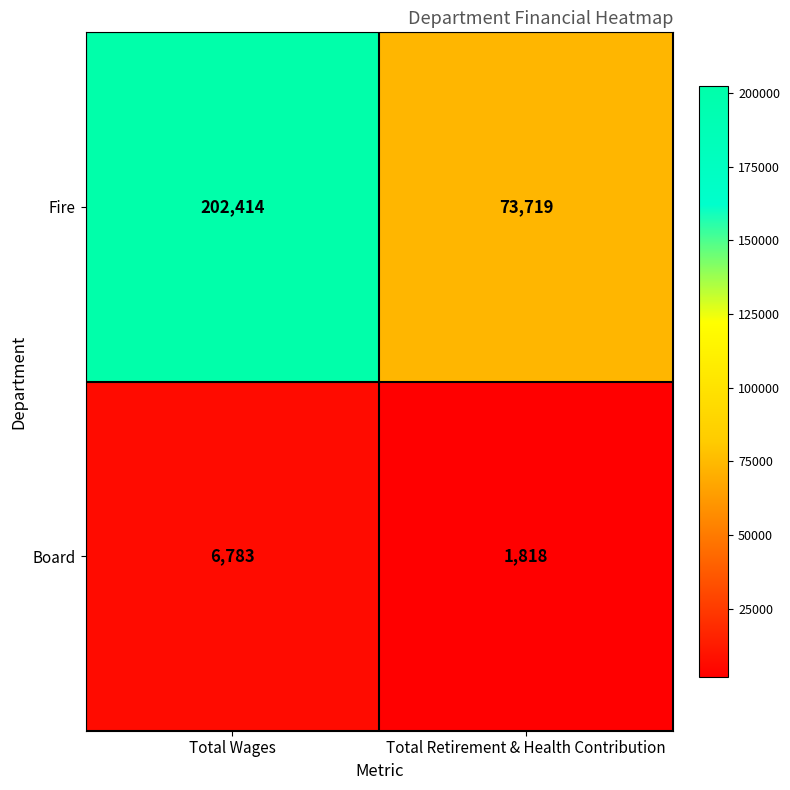

Which series has the largest total across all categories?

Fire